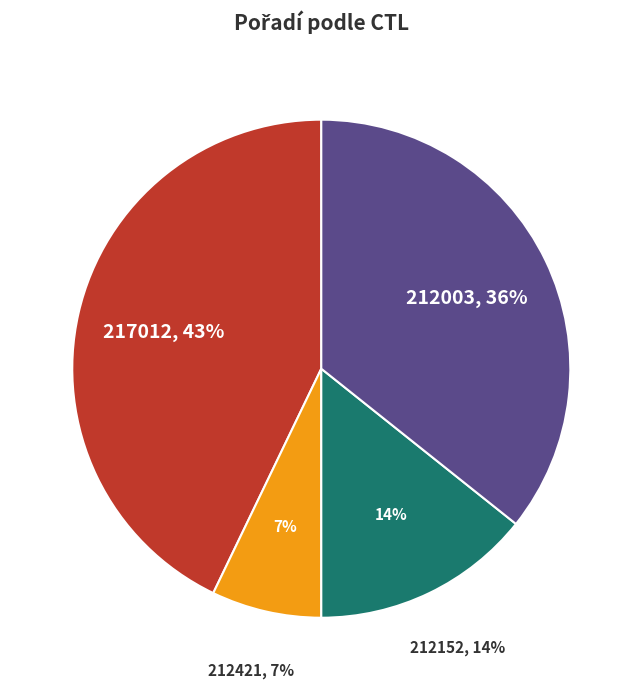

Which slice is the smallest?

212421